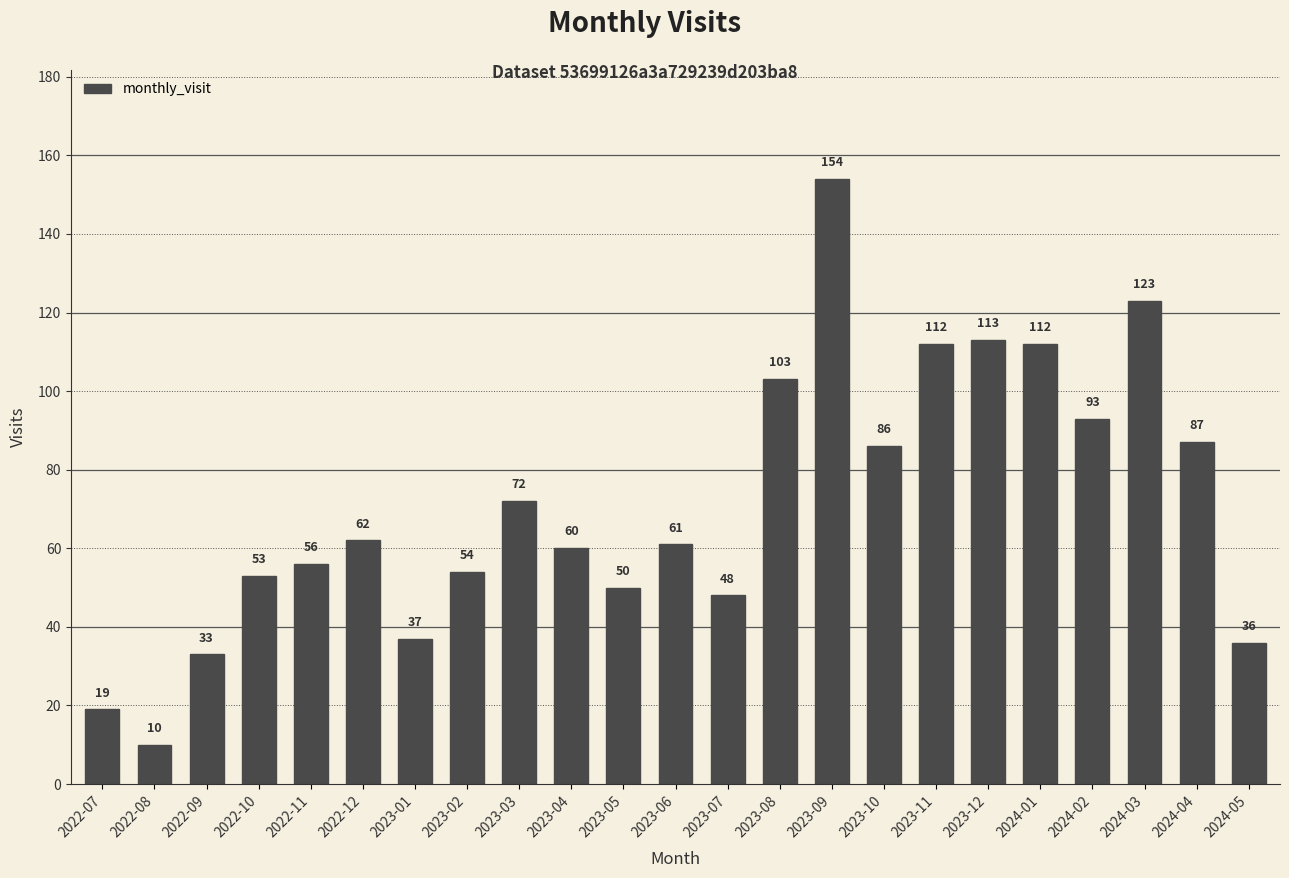

At which label does the data first exceed 61?

2022-12